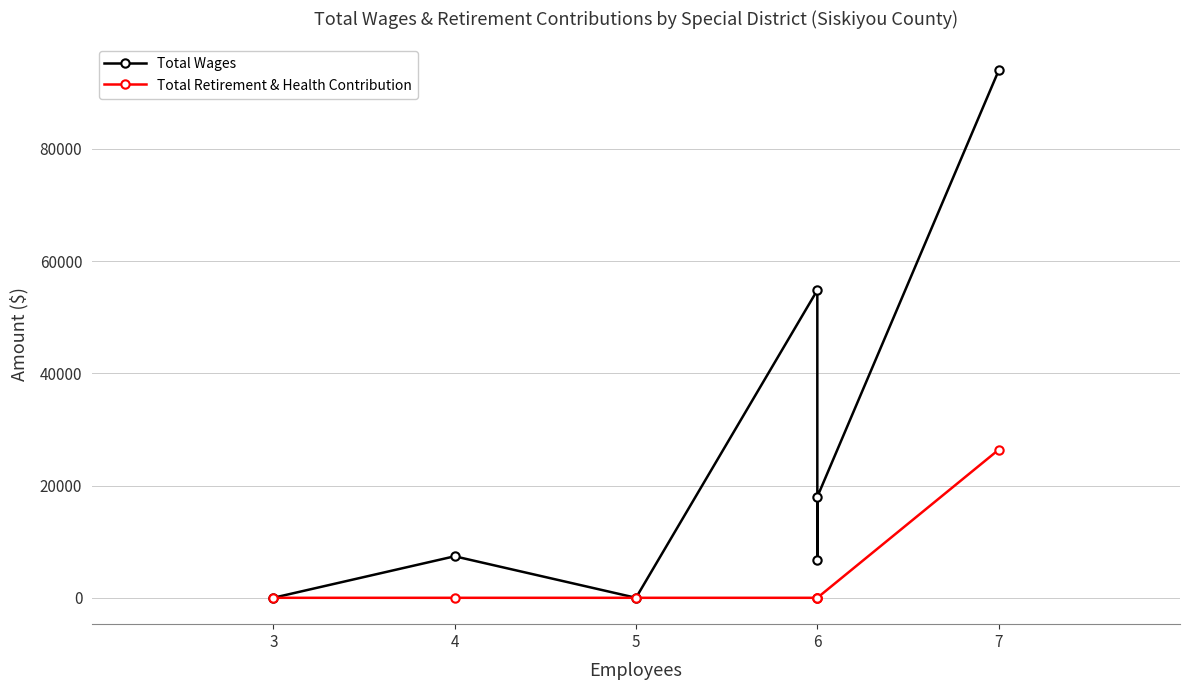

True or false: Total Wages and Total Retirement & Health Contribution intersect in this chart.

False